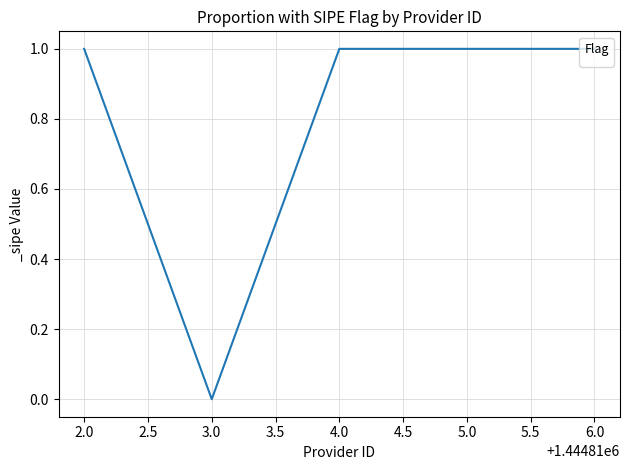

Count the number of categories in the chart.

5